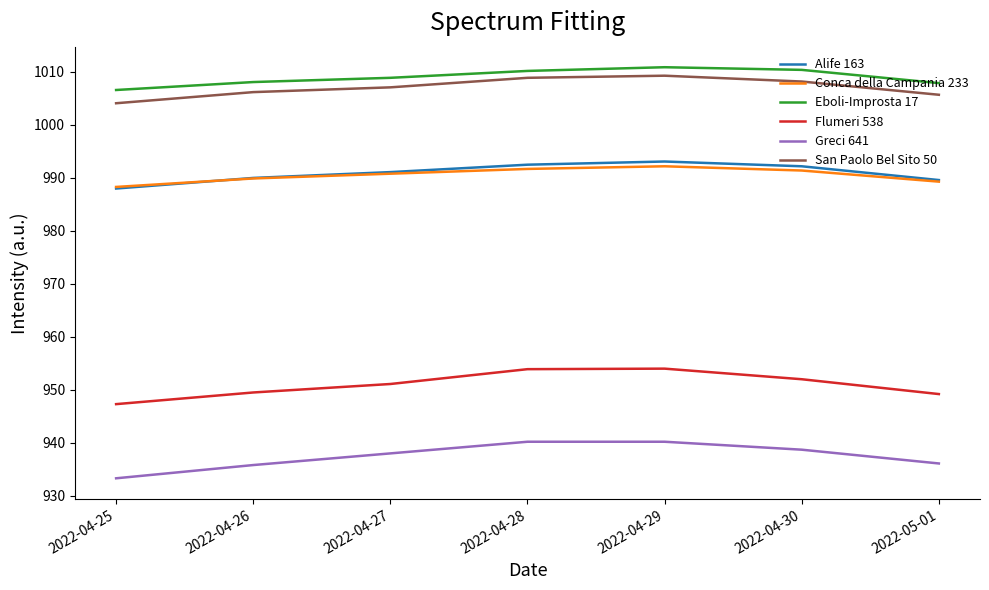

True or false: Flumeri 538 and Alife 163 intersect in this chart.

False